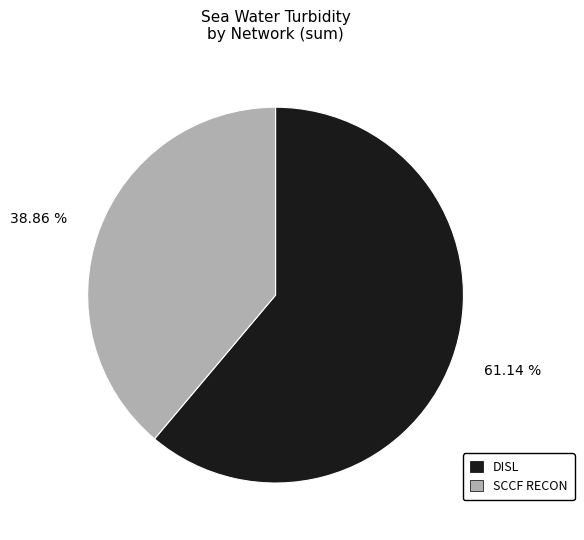

To the nearest percent, what percentage of the pie is SCCF RECON?

39%